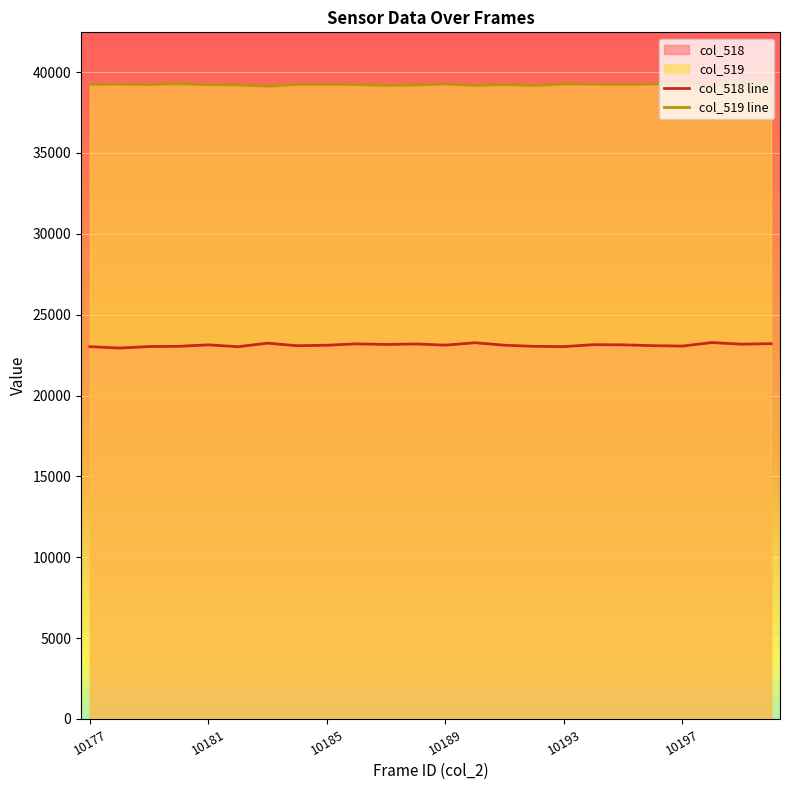

List the series in order of their overall mean, highest first.

col_519 line, col_518 line